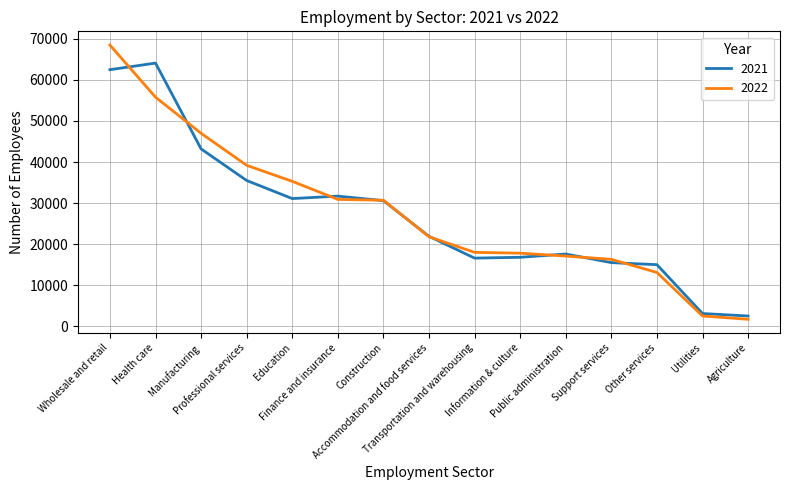

What is the difference between the maximum and minimum values in the 2022 series?

66800